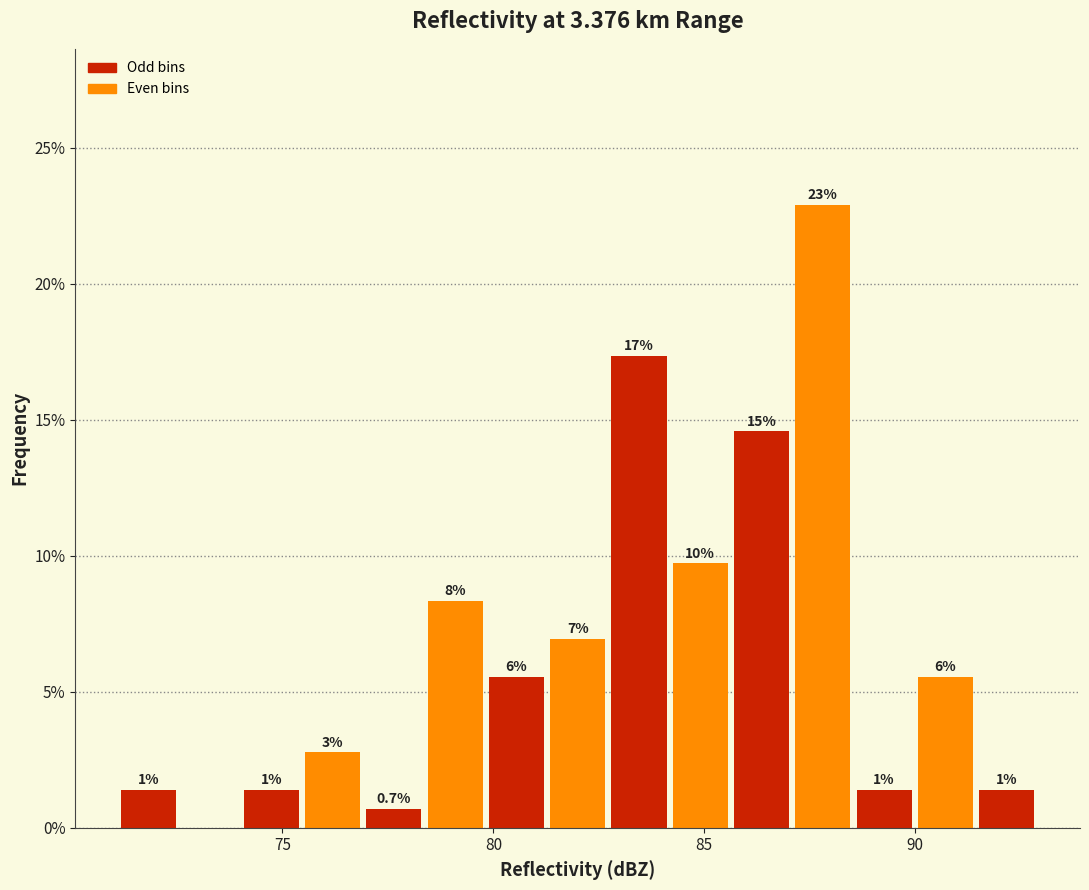

Read against the x-axis, roughly where is the centre of the tallest bar?

88.0